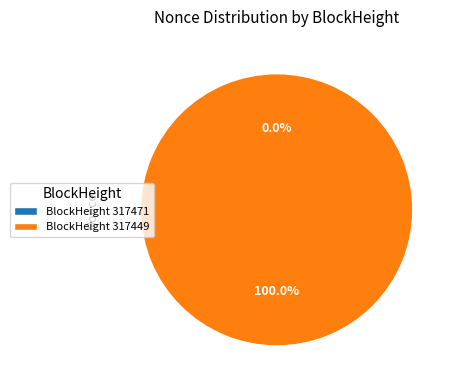

To the nearest percent, what is the combined percentage of 317471 and 317449?

100%